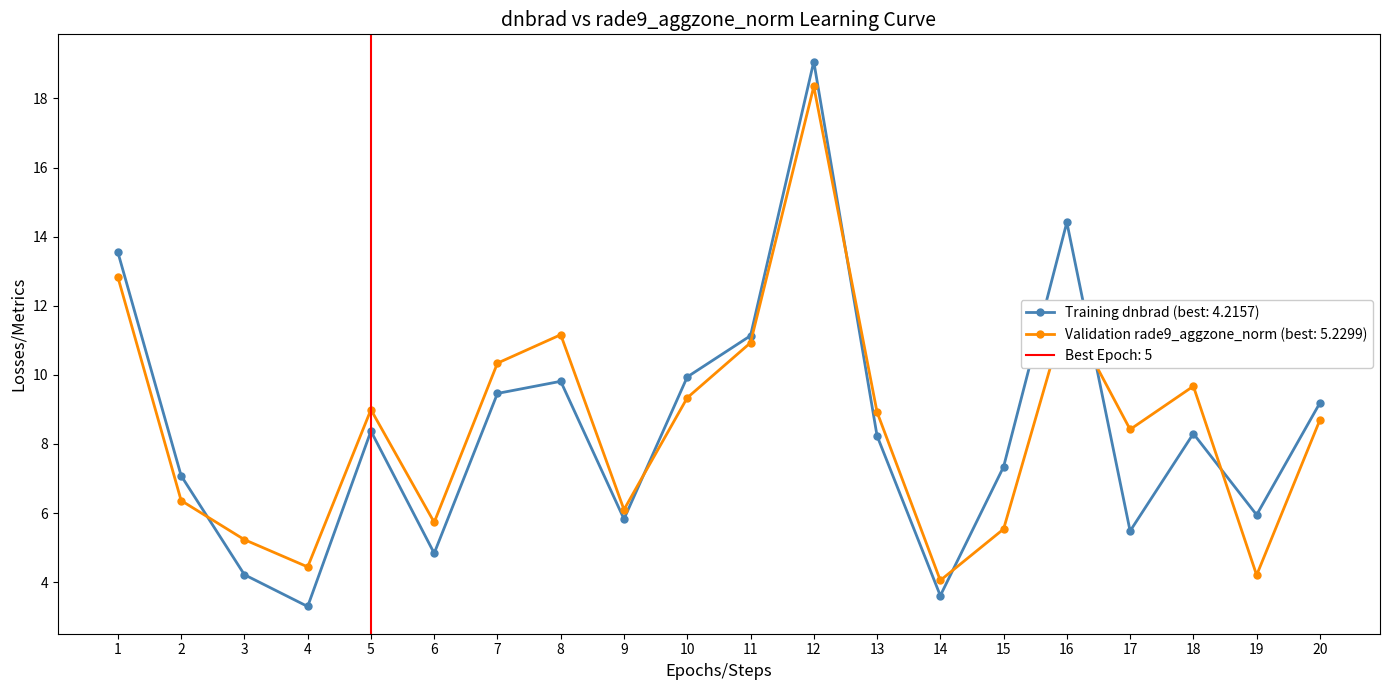

Reading right to left, transcribe all the data shown in this chart.

dnbrad: 20=9.2	19=5.9	18=8.3	17=5.5	16=14.4	15=7.3	14=3.6	13=8.2	12=19.1	11=11.1	10=9.9	9=5.8	8=9.8	7=9.5	6=4.8	5=8.4	4=3.3	3=4.2	2=7.1	1=13.5
rade9_aggzone_norm: 20=8.7	19=4.2	18=9.7	17=8.4	16=11.9	15=5.5	14=4.1	13=8.9	12=18.3	11=10.9	10=9.3	9=6.1	8=11.2	7=10.3	6=5.7	5=9.0	4=4.4	3=5.2	2=6.4	1=12.8